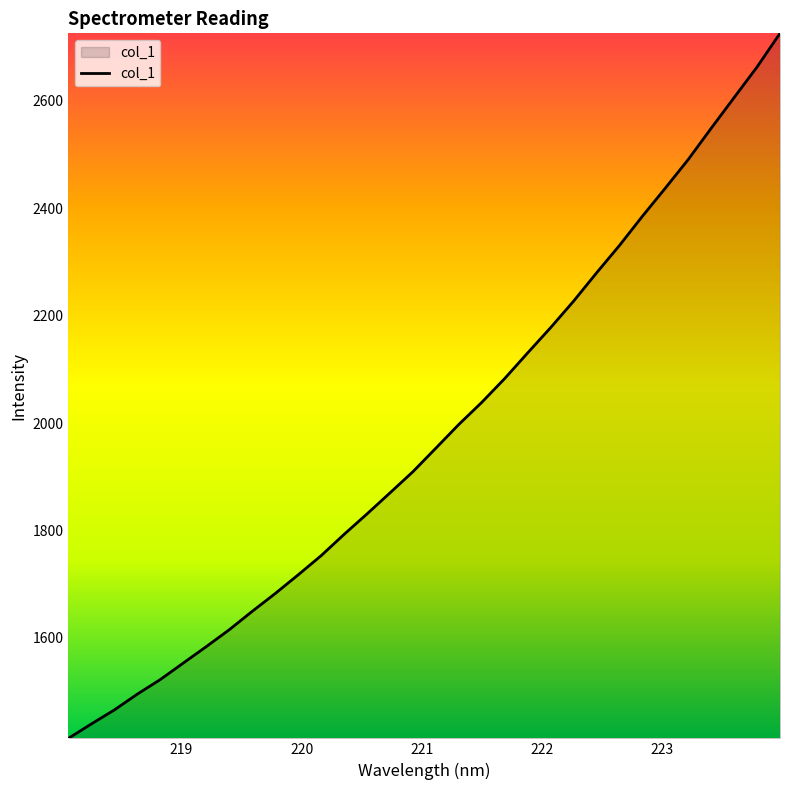

What is the difference between the maximum and minimum values?

1313.1